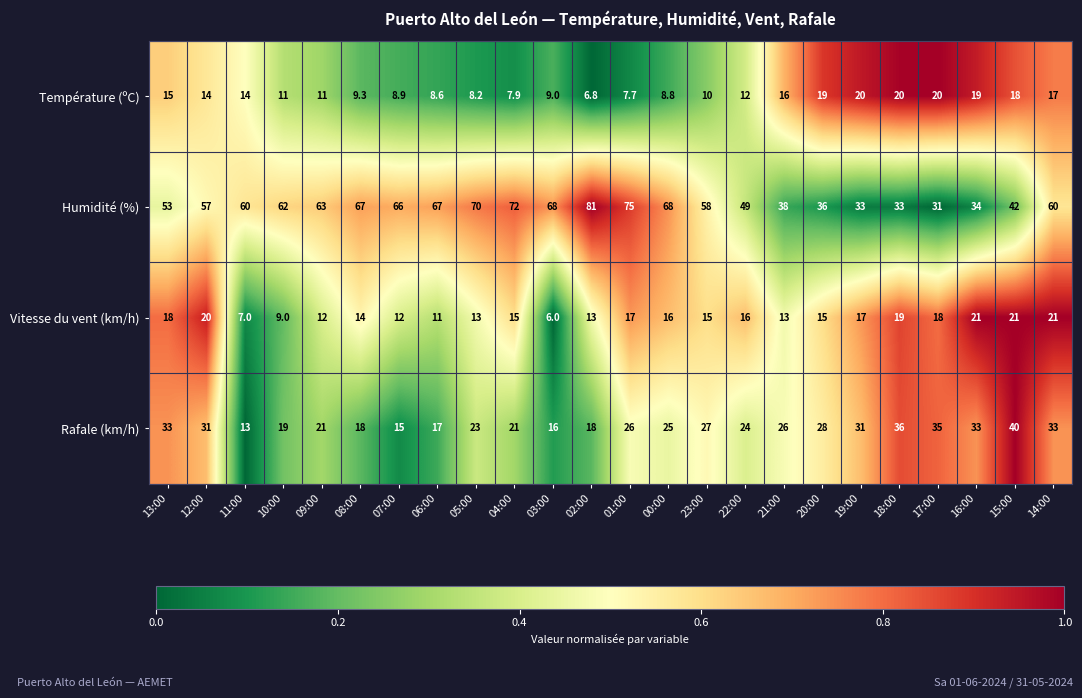

Which category has the lowest value across all series?

03:00